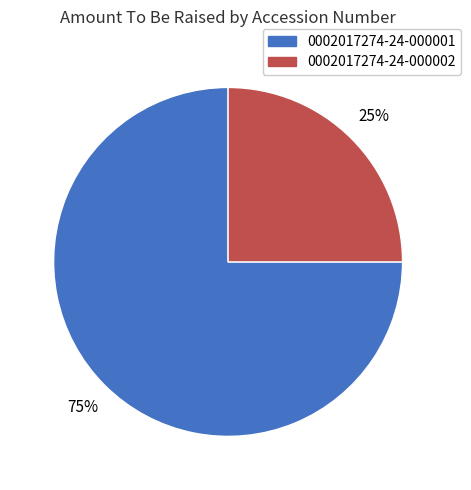

To the nearest percent, what is the average slice percentage?

50%